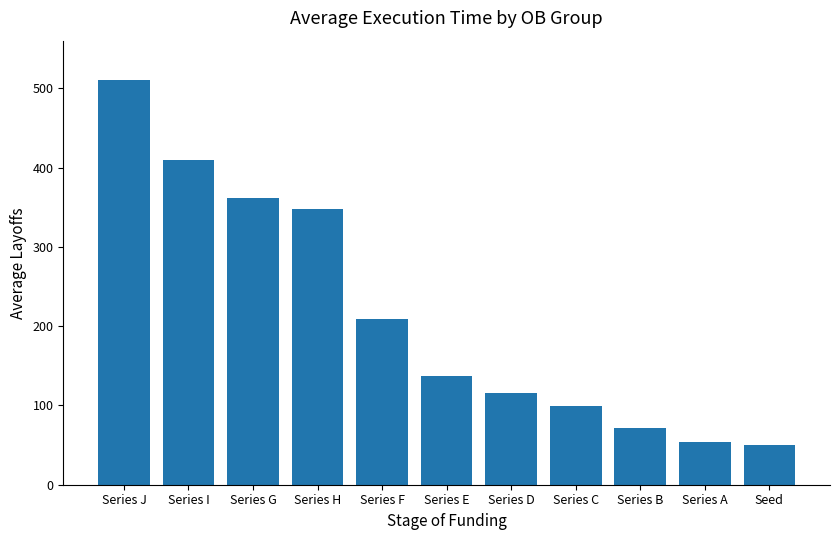

What is the minimum value shown in the chart?

50